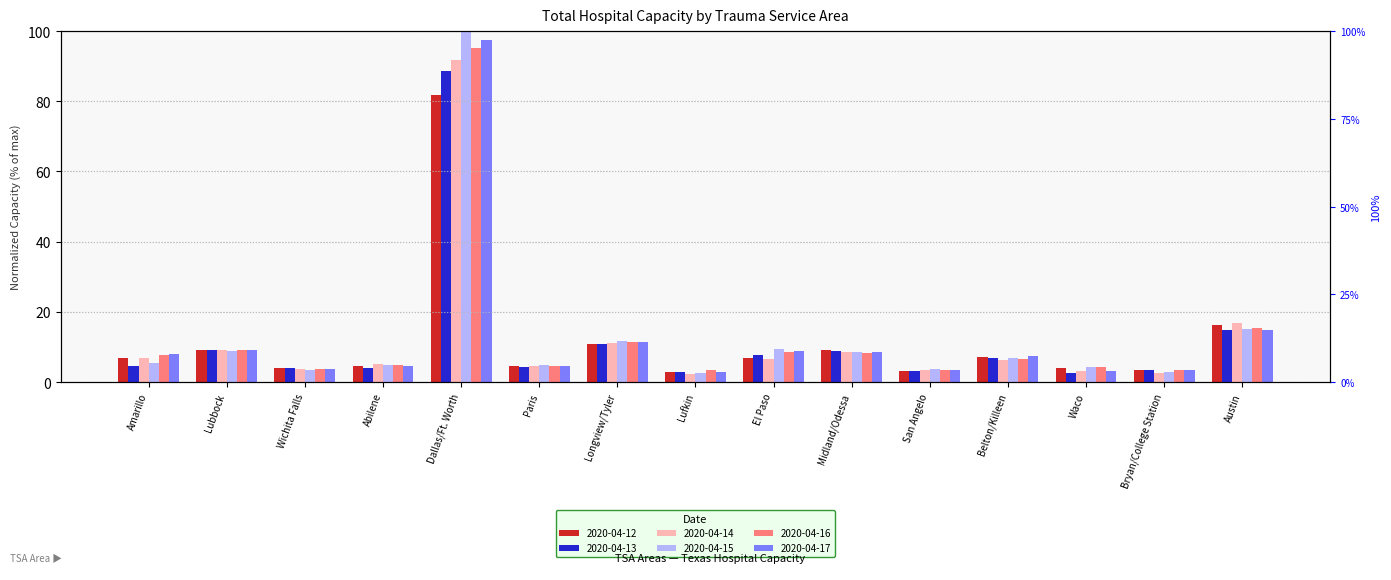

True or false: 2020-04-14 has a value of 91.7 at Dallas/Ft. Worth.

True